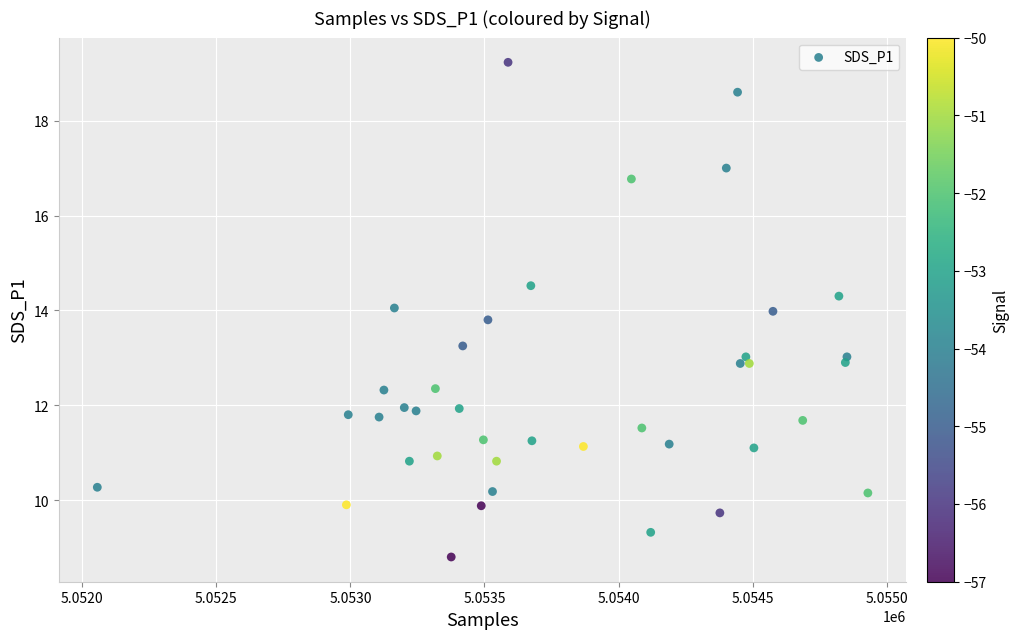

What is the range of Y values (max minus min)?

10.4